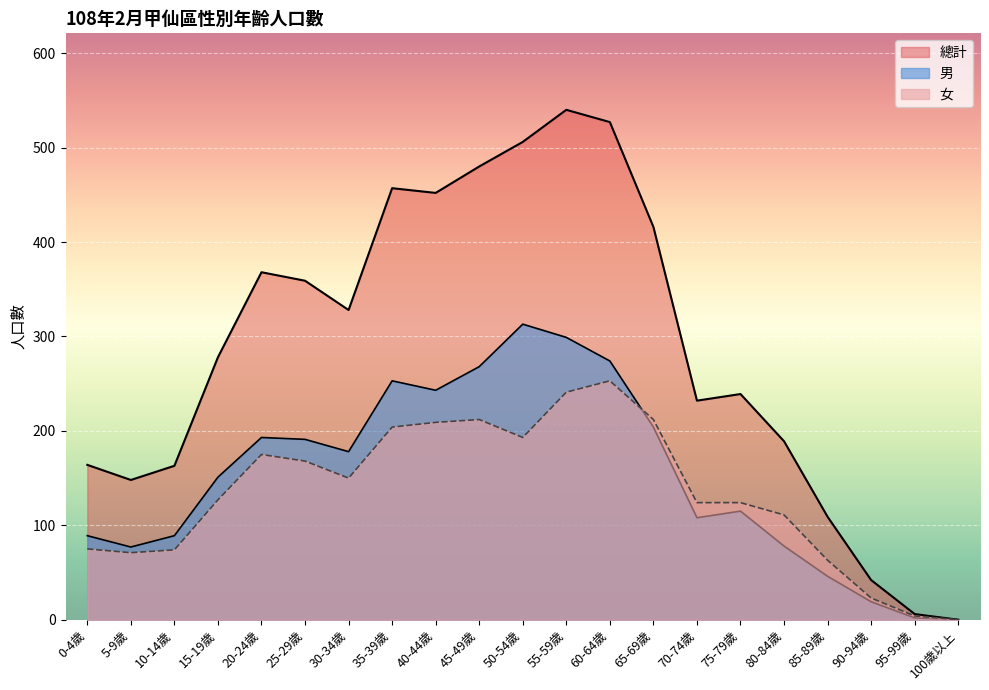

What is the value of the 女 point at the 17th from the left?

111